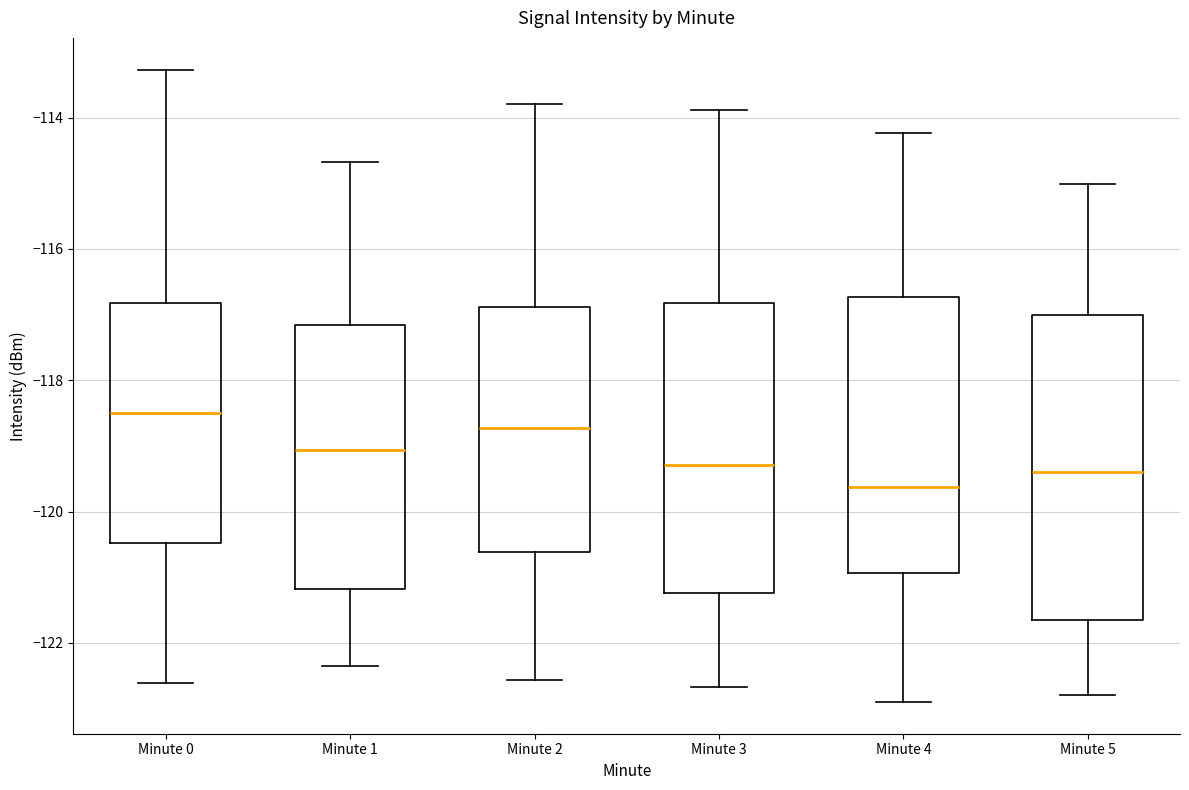

Which box has the lowest median line?

Minute 4